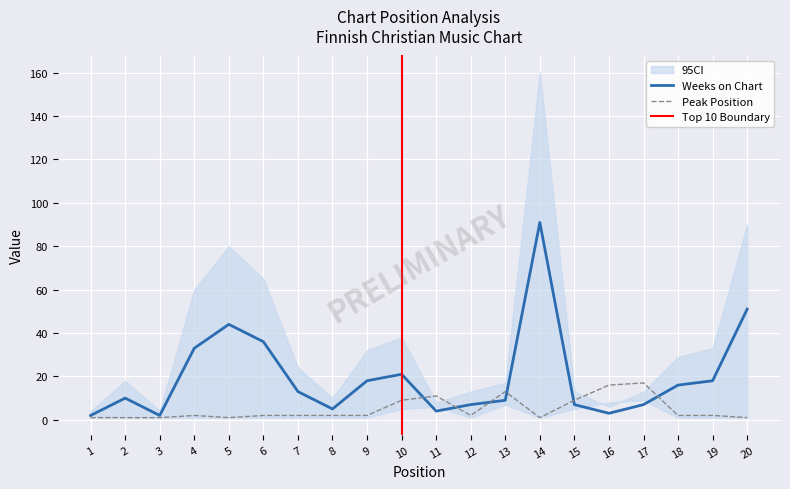

Which label corresponds to the smallest value in the chart?

1